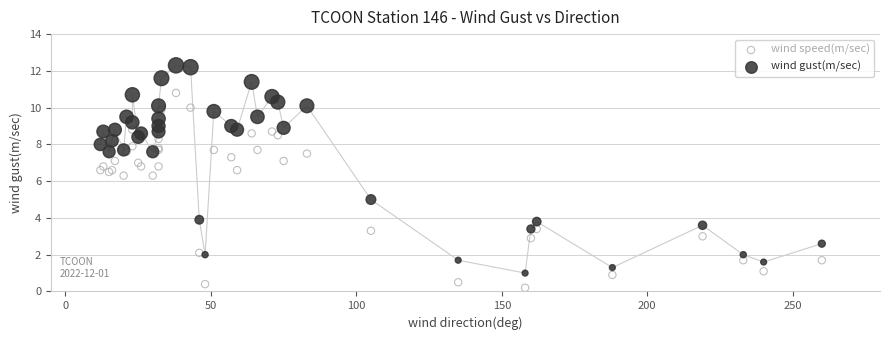

What are all the series names shown in the legend?

wind speed(m/sec), wind gust(m/sec)